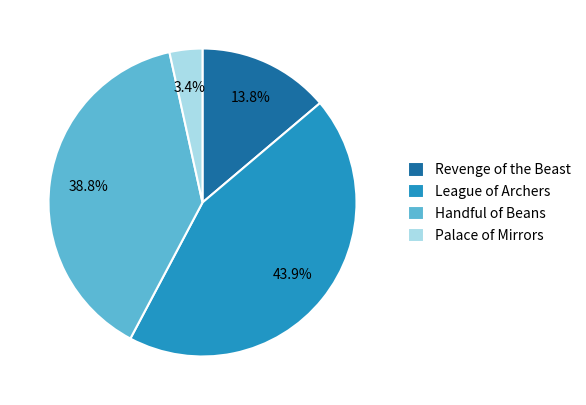

Is there any slice that represents more than half of the pie?

No